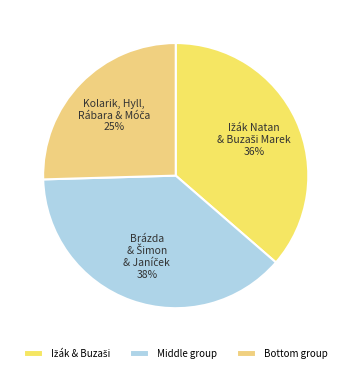

Count the number of slices in the pie.

3